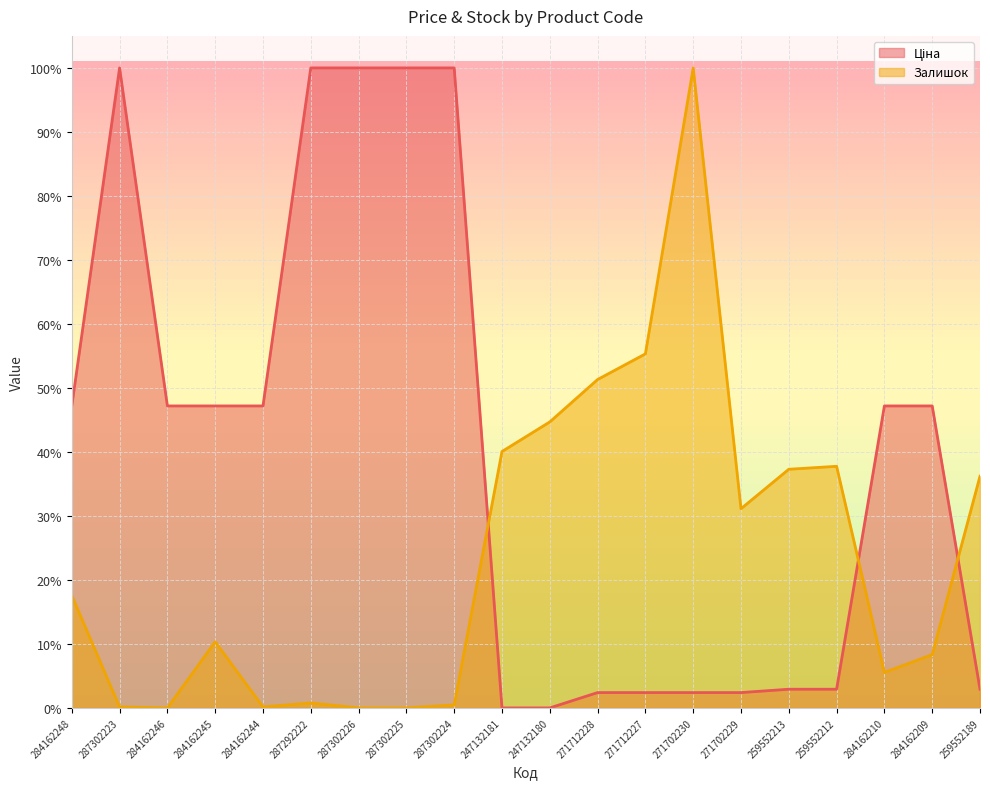

What is the difference between the Ціна values at 287302224 and 271702230?

97.6